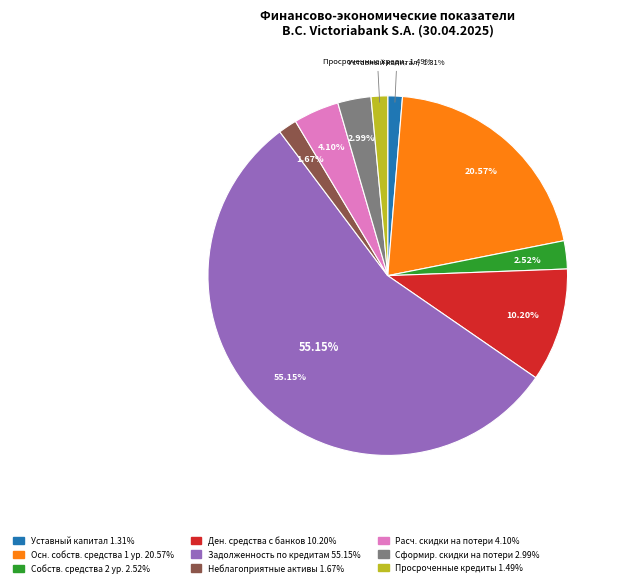

Is there any slice that represents more than half of the pie?

Yes